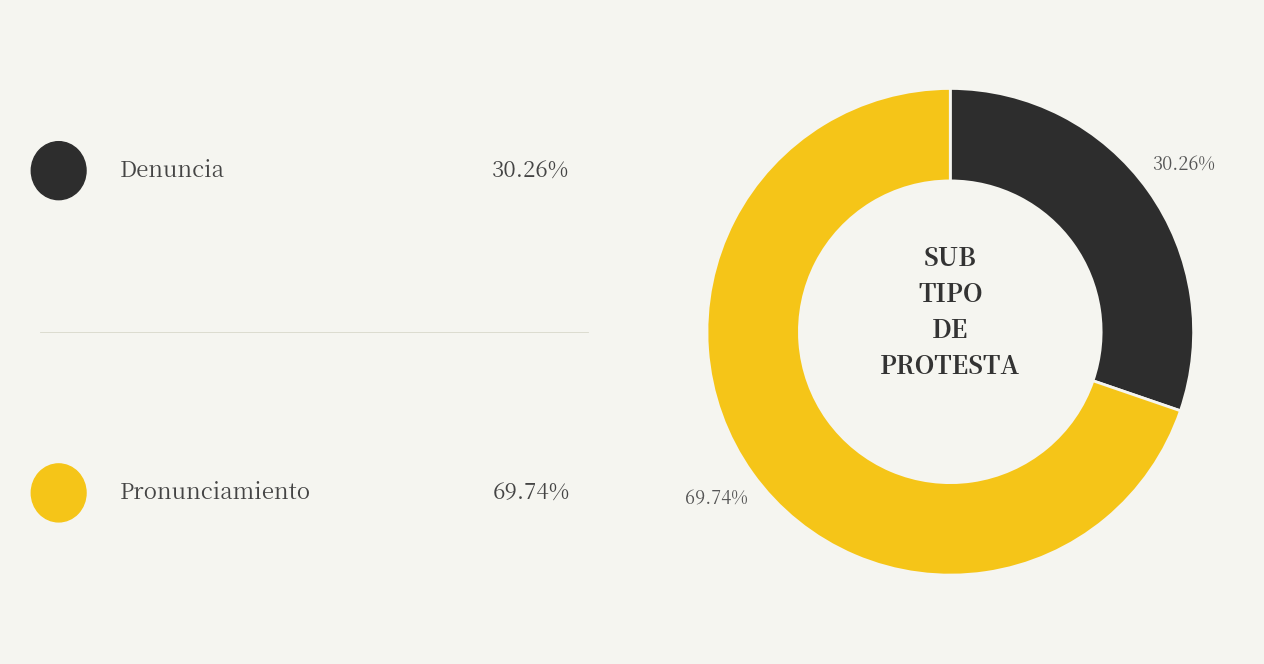

Does any single category account for the majority?

Yes